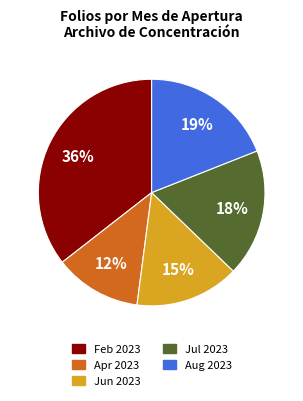

To the nearest percent, what is the average slice percentage?

20%